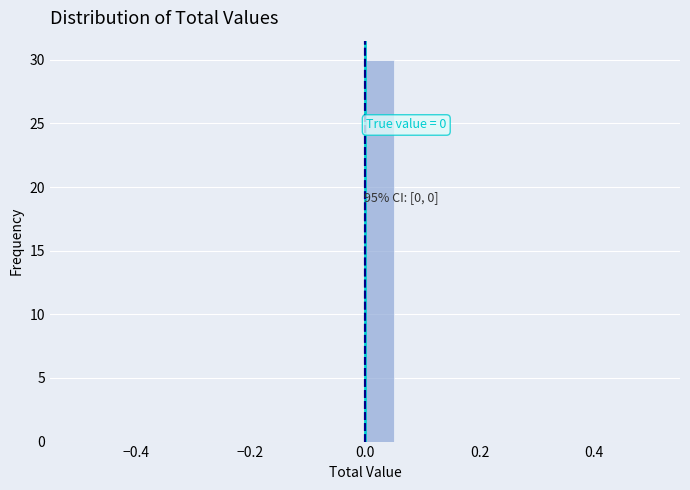

Read against the x-axis, roughly where is the centre of the tallest bar?

0.02